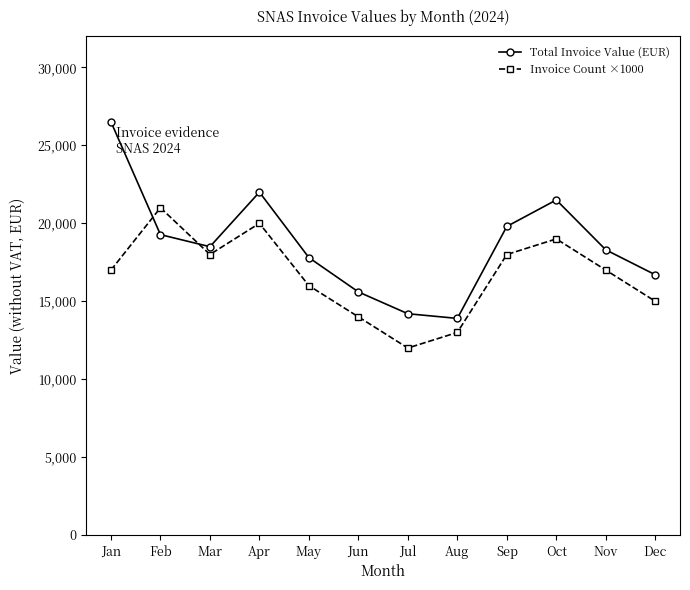

How many interior local valleys does the Total Invoice Value (EUR) series have?

2